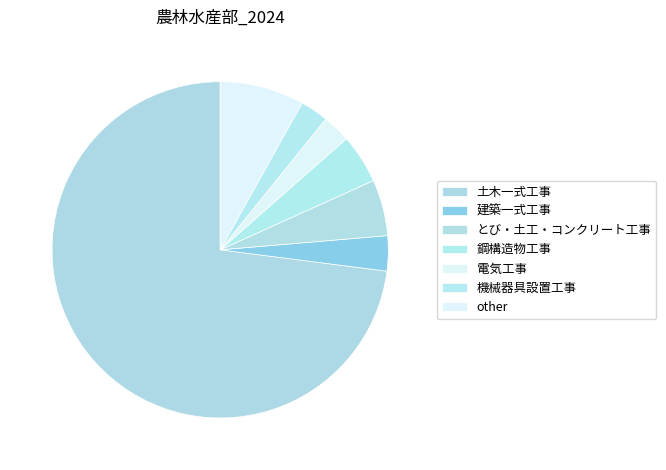

Does 土木一式工事 represent more than half of the total?

Yes